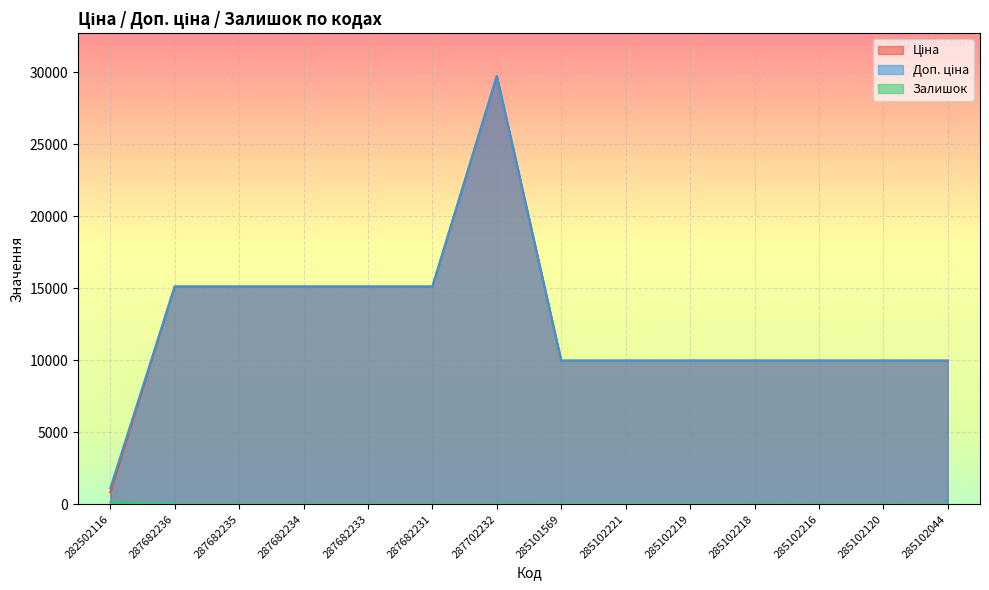

What is the approximate value of Доп. ціна at 285102044?

9975.0